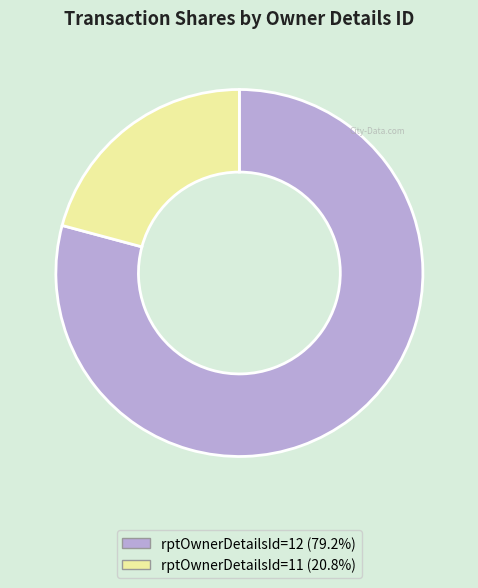

Is it true that rptOwnerDetailsId=11 is 12% of the pie?

False